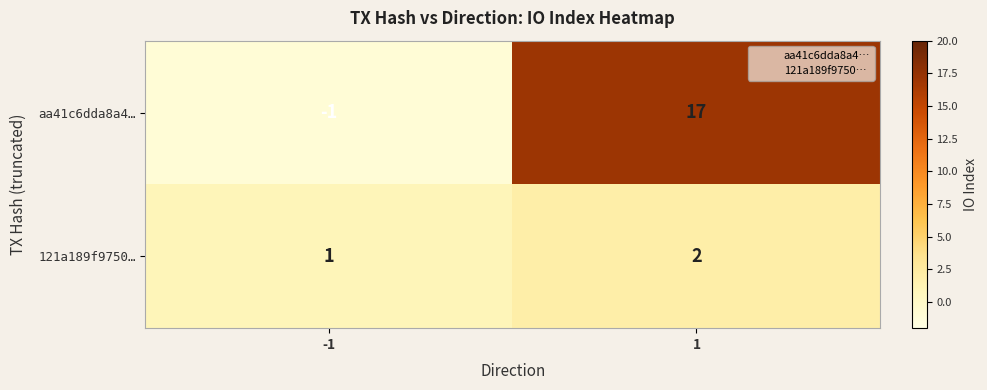

How many distinct data groups are displayed?

2